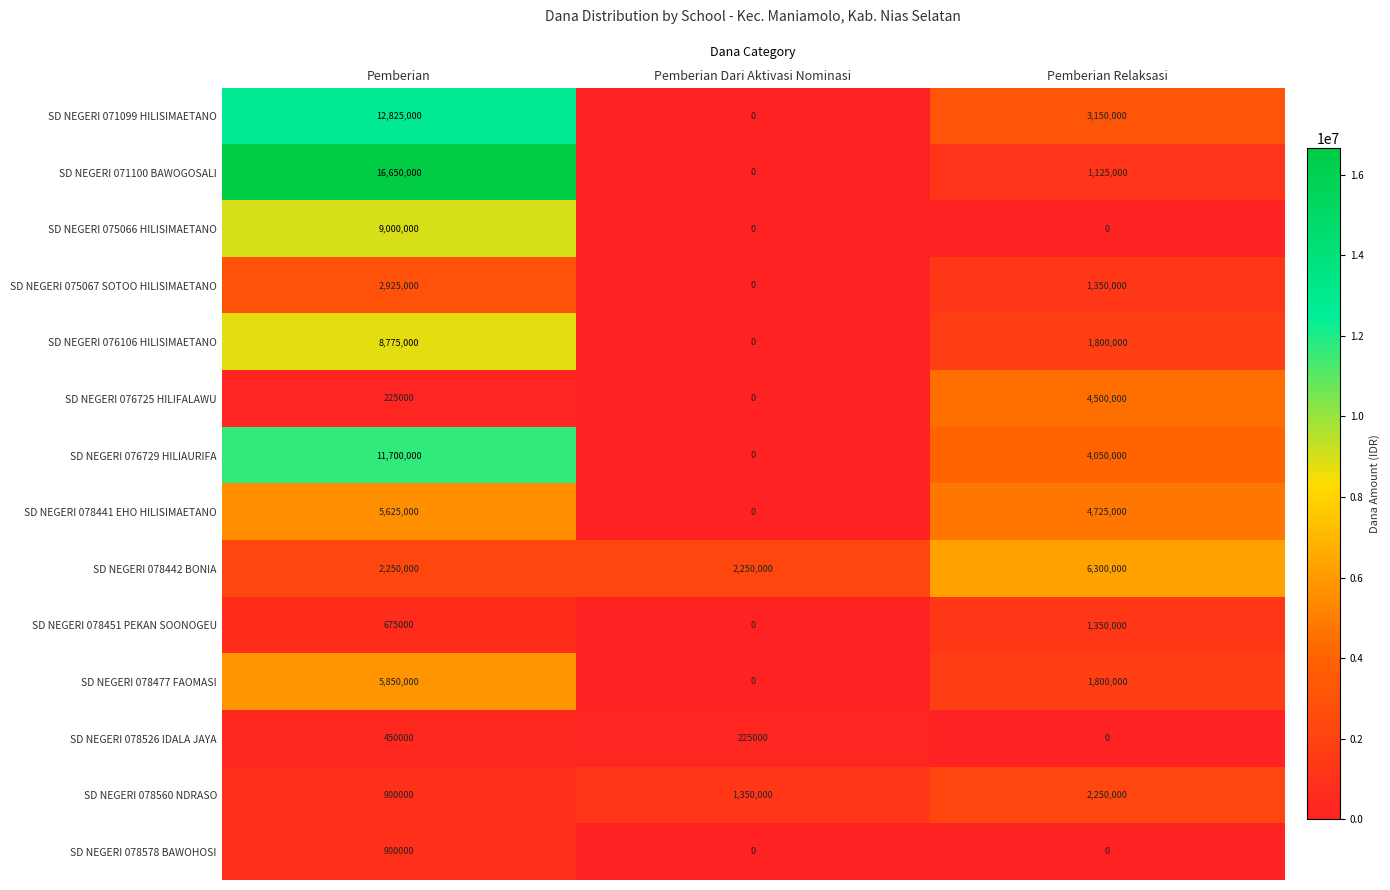

Count the SD NEGERI 076729 HILIAURIFA values in the range 0 to 11700000.

3